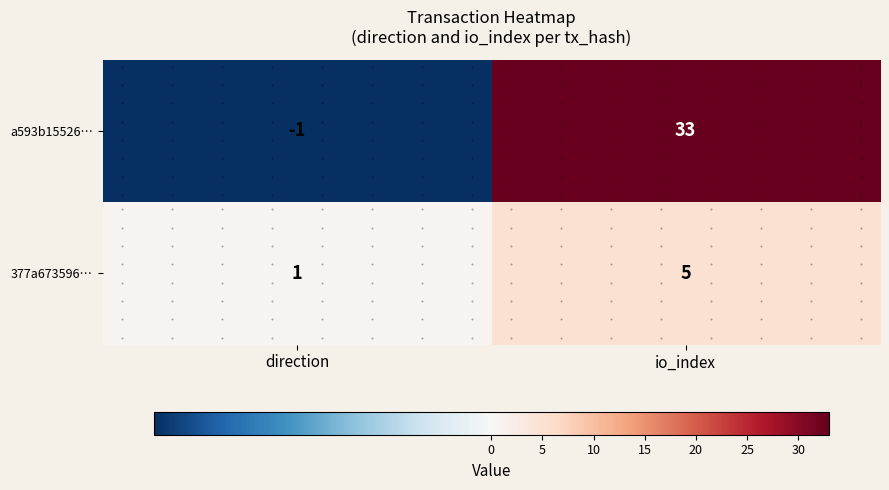

Which series has the largest total across all categories?

a593b15526…